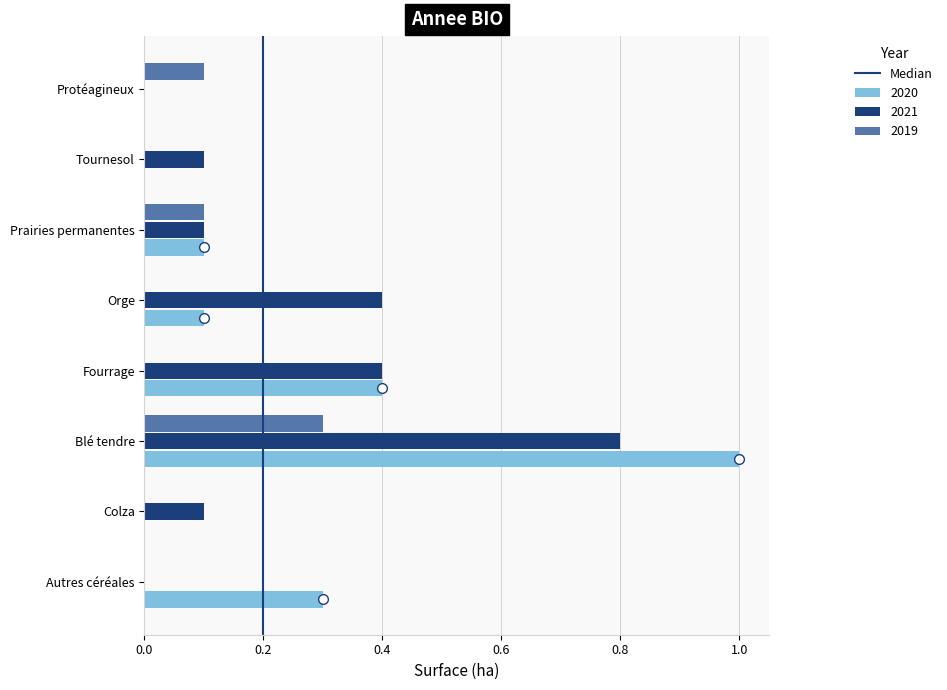

What is the sum of the 2020 values at Autres céréales and Fourrage?

0.7